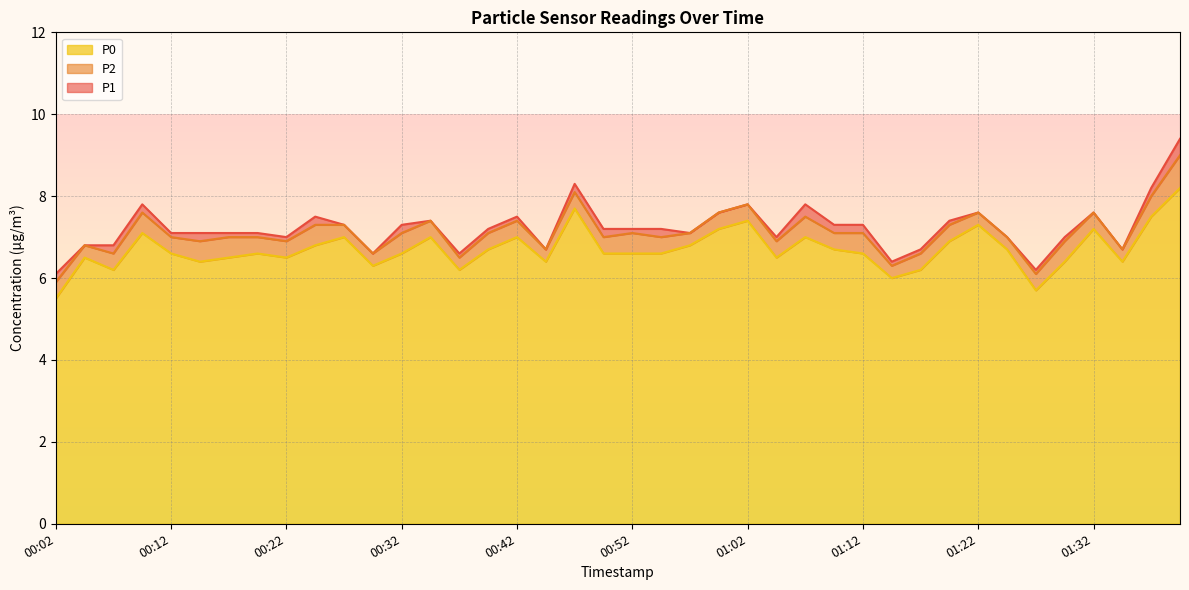

Which category has the highest value across all series?

01:40